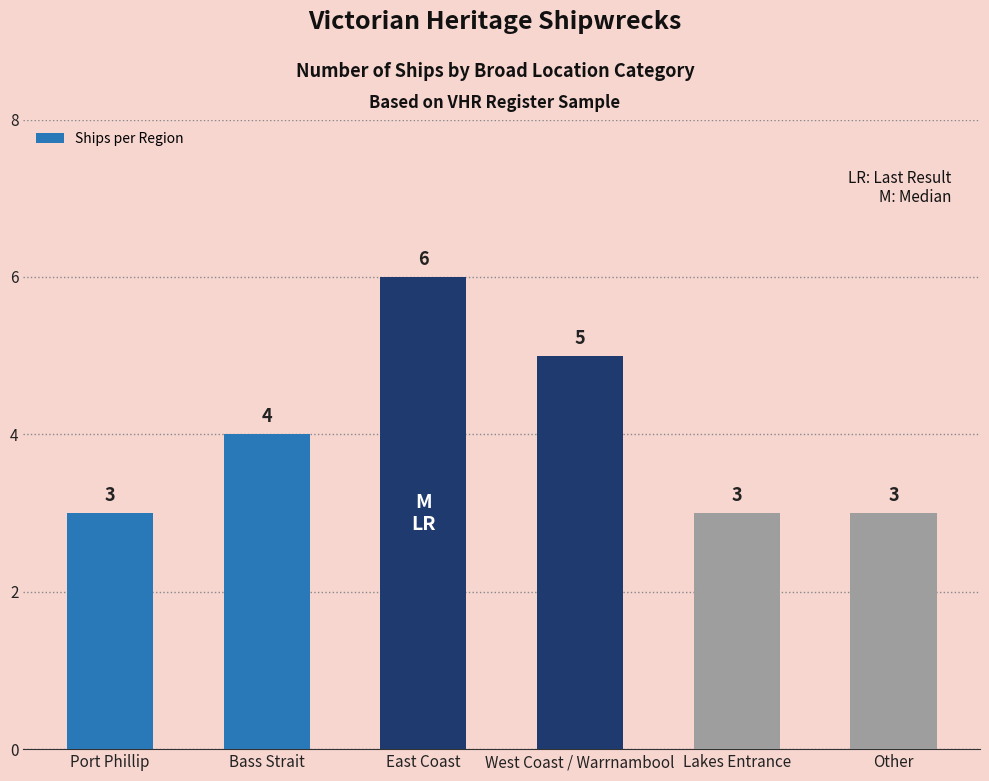

Reading left to right, what are all the values shown in this chart?

Port Phillip=3	Bass Strait=4	East Coast=6	West Coast / Warrnambool=5	Lakes Entrance=3	Other=3